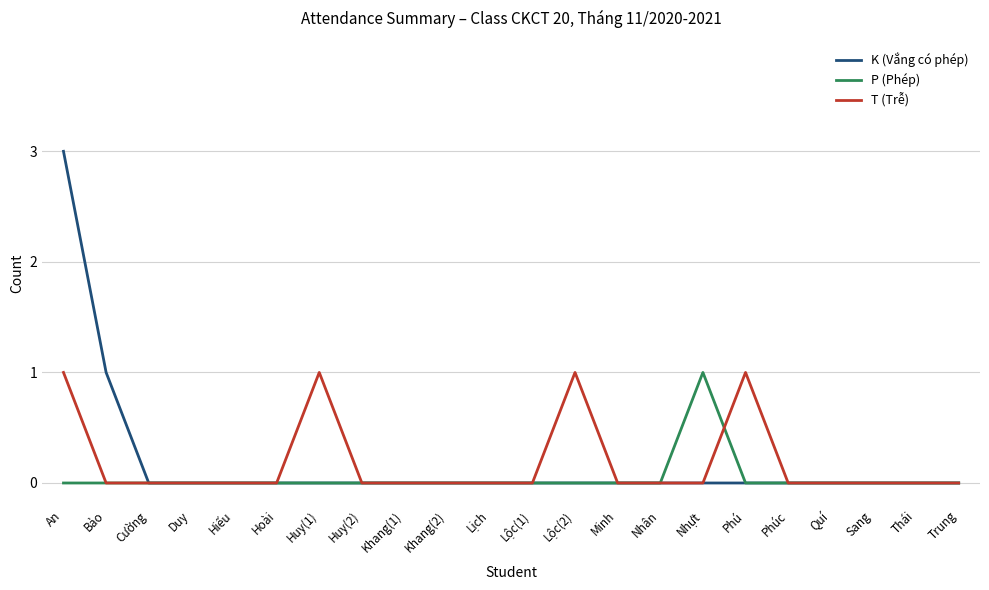

What is the greatest value displayed?

3